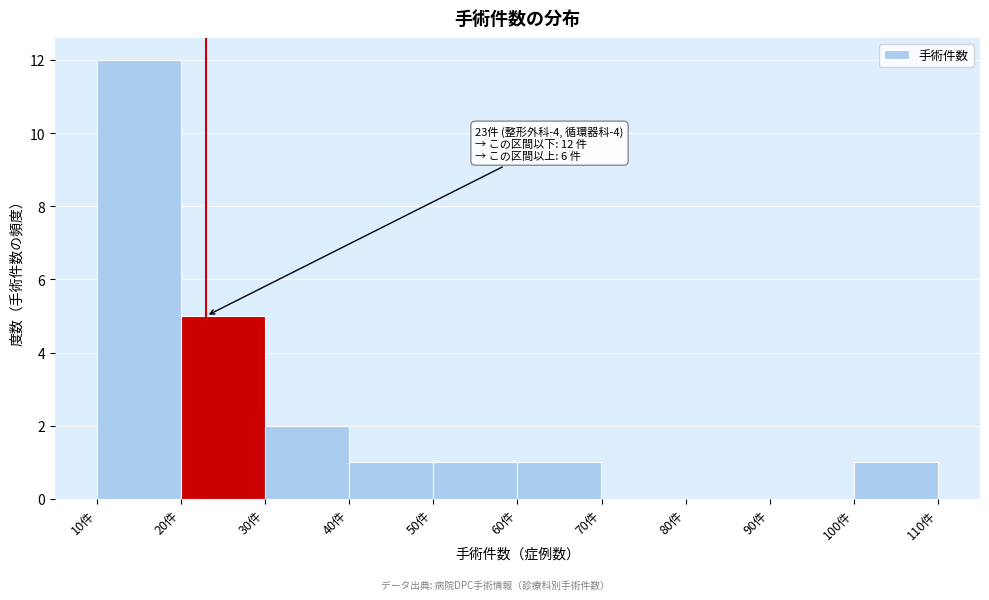

Which range on the x-axis has the tallest bar?

10 to 20